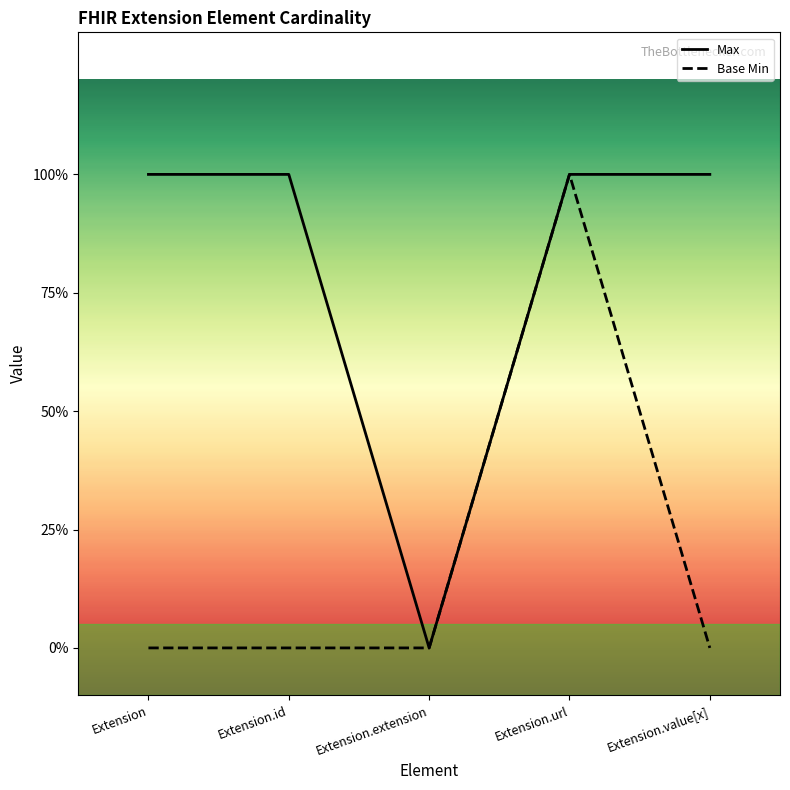

Where is Base Min nearest to the value 0?

Extension